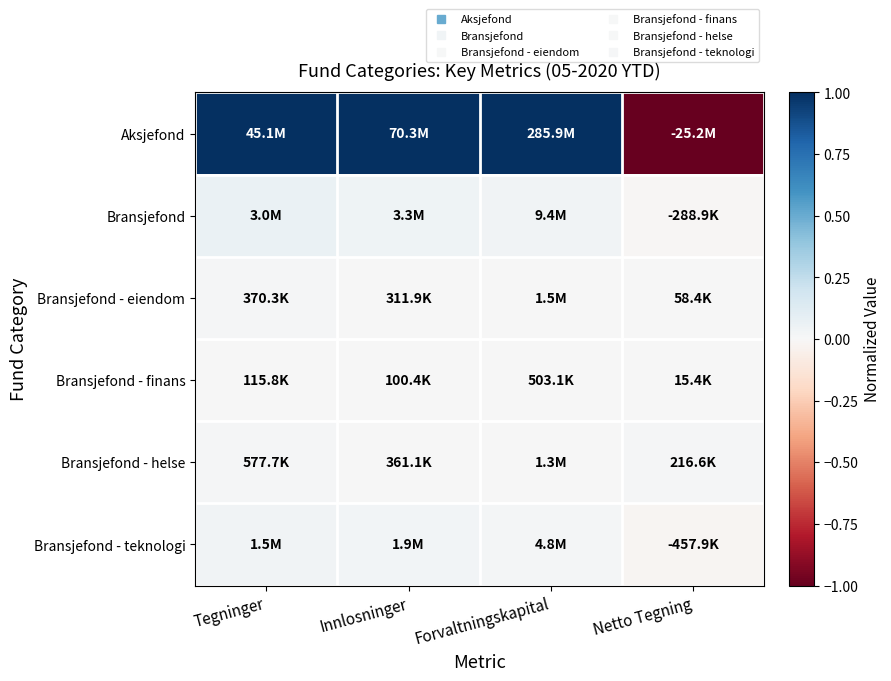

Between Innlosninger and Tegninger, which is larger?

Innlosninger